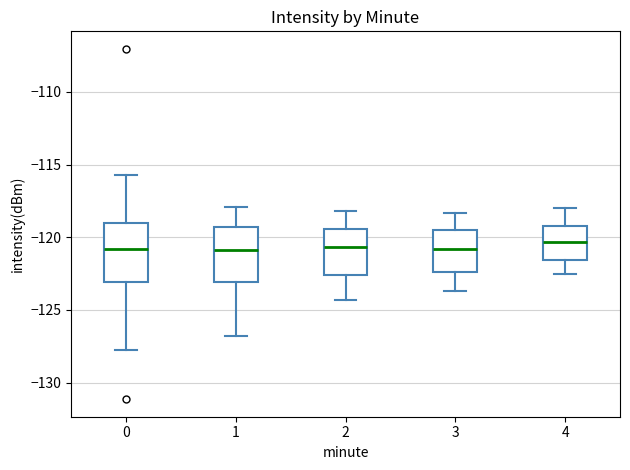

Reading left to right, transcribe this box plot: for each box, give where its median line is, the range the box spans, and where its two whiskers end, as read against the y-axis. The values are not printed on the chart, so give them approximately, as read against the axis.

0: median -121.0, box -123.0 to -119.0, whiskers -127.5 to -115.5
1: median -121.0, box -123.0 to -119.5, whiskers -127.0 to -118.0
2: median -120.5, box -122.5 to -119.5, whiskers -124.5 to -118.0
3: median -121.0, box -122.5 to -119.5, whiskers -123.5 to -118.5
4: median -120.5, box -121.5 to -119.0, whiskers -122.5 to -118.0